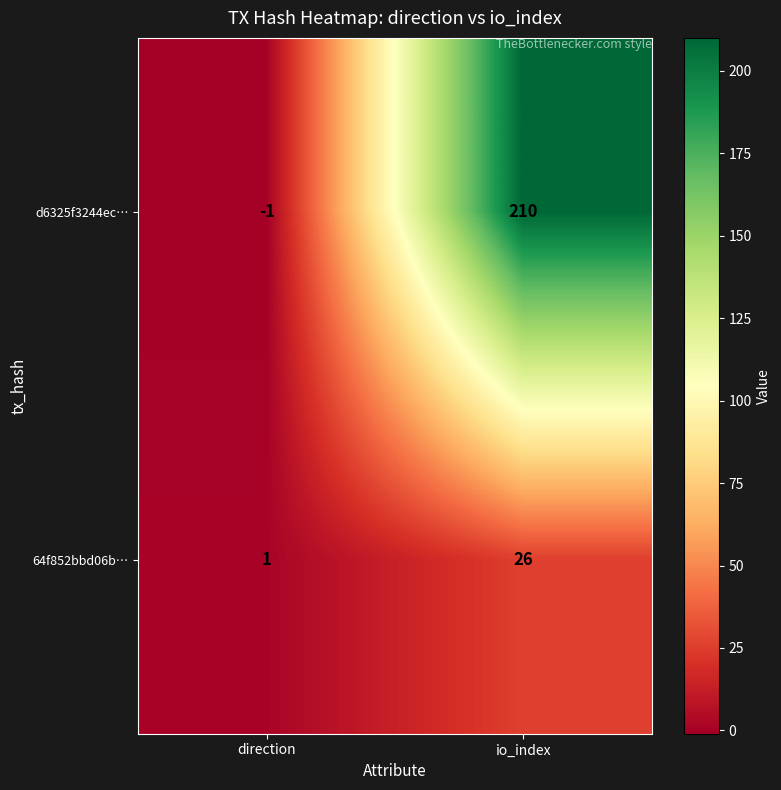

At how many categories does at least one series exceed 58?

1